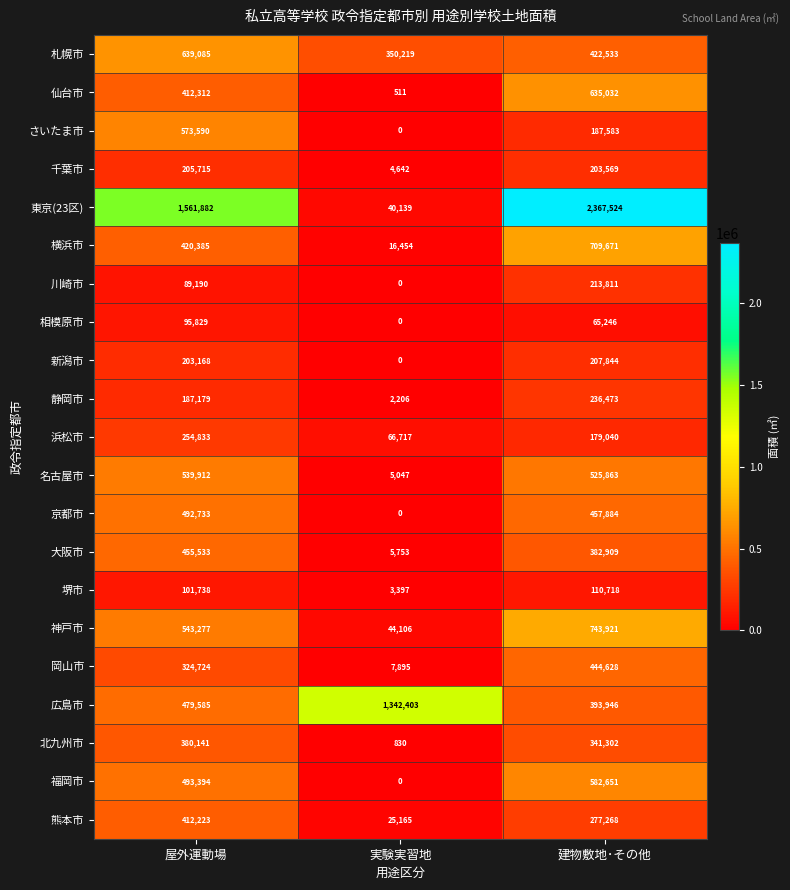

What is the total value across all series at 屋外運動場?

8866428